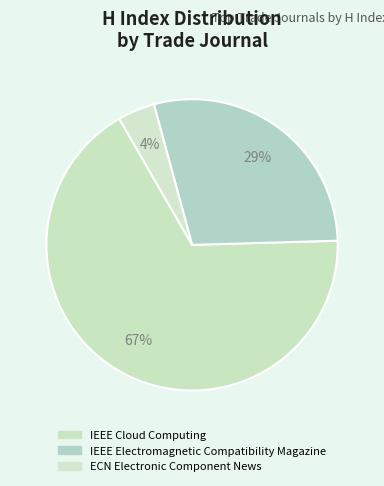

What portion of the pie excludes IEEE Electromagnetic Compatibility Magazine?

71.2%